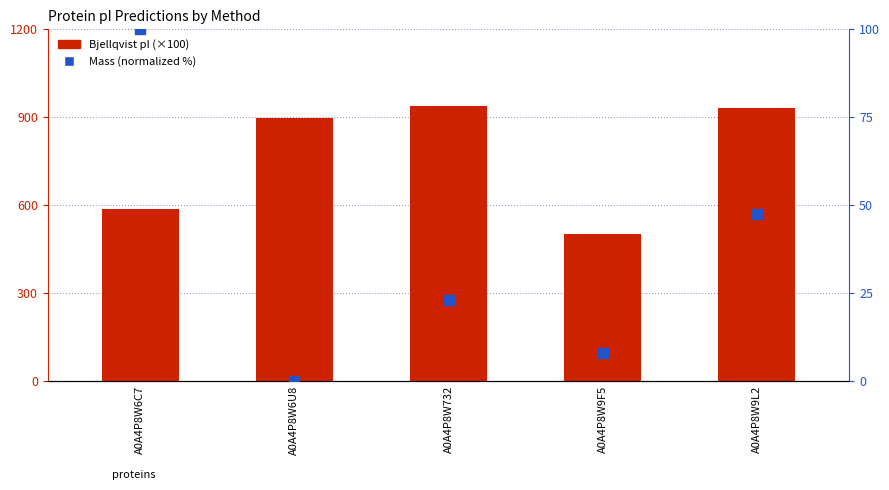

At which category is the sum across all series the highest?

A0A4P8W9L2